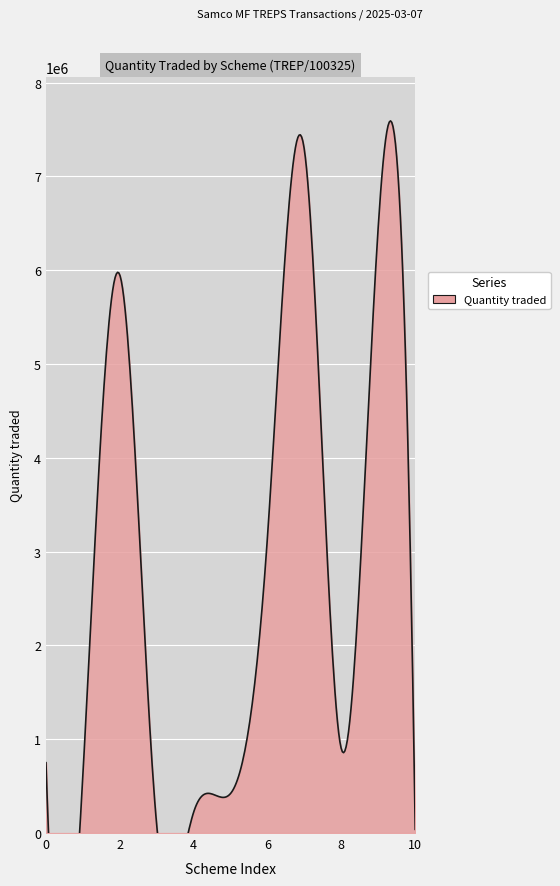

True or false: the data has more than 1 interior local peaks.

True